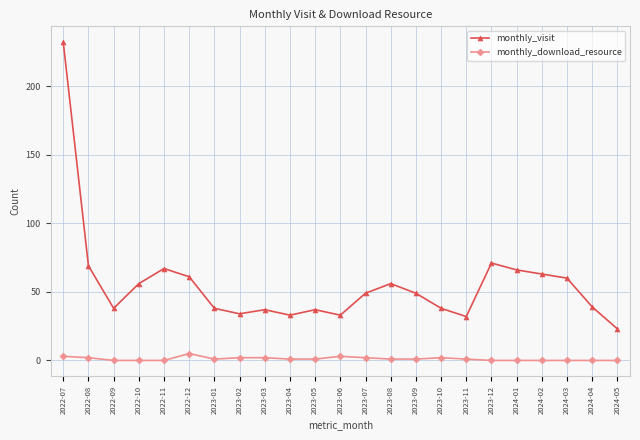

True or false: monthly_visit has a value of 60 at 2024-03.

True